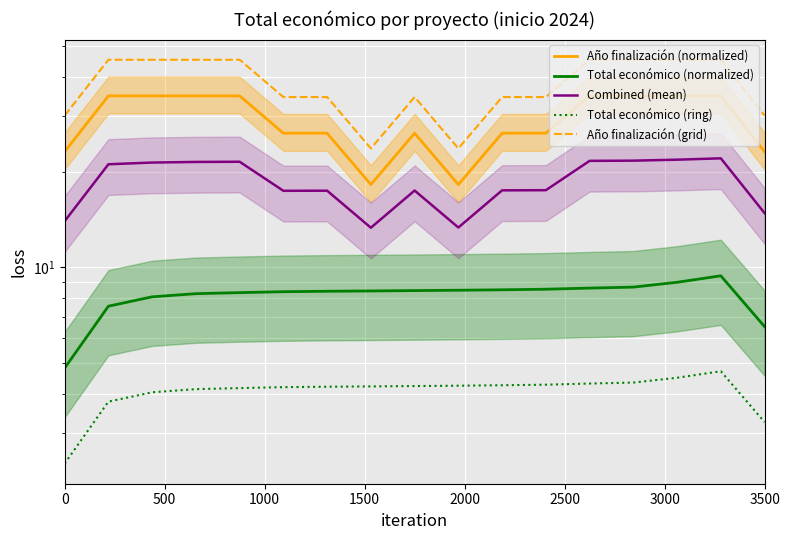

True or false: Combined (mean) and Año finalización (grid) cross at least once.

False